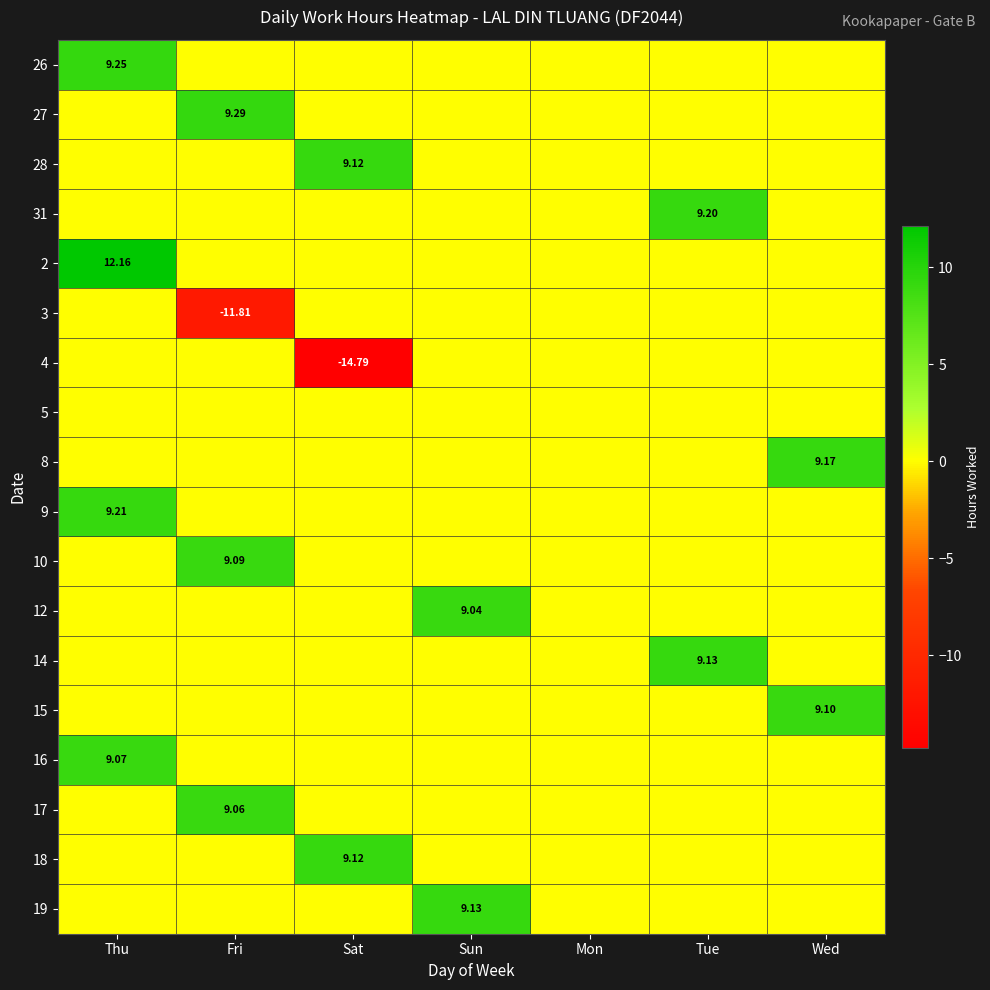

At how many categories does at least one series exceed -3?

7